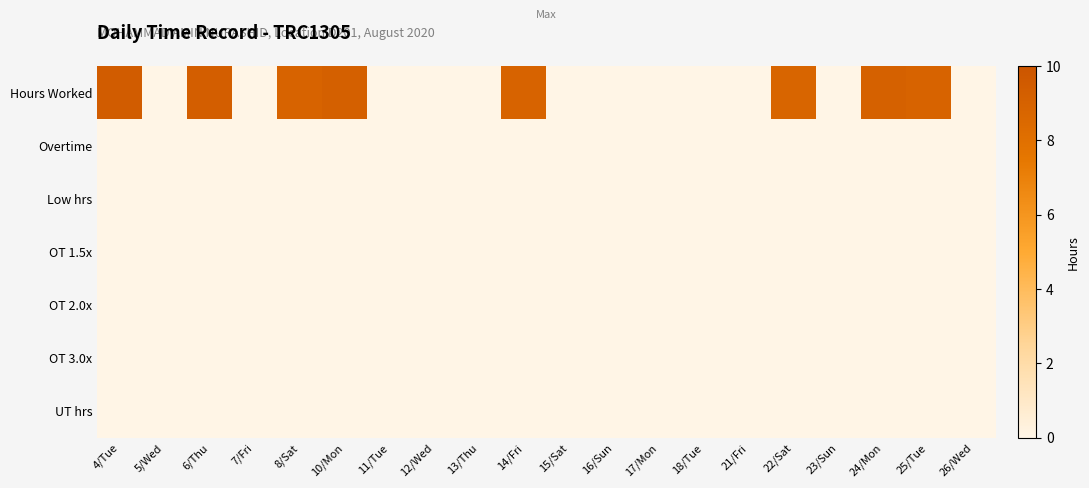

What is the greatest value displayed?

9.4